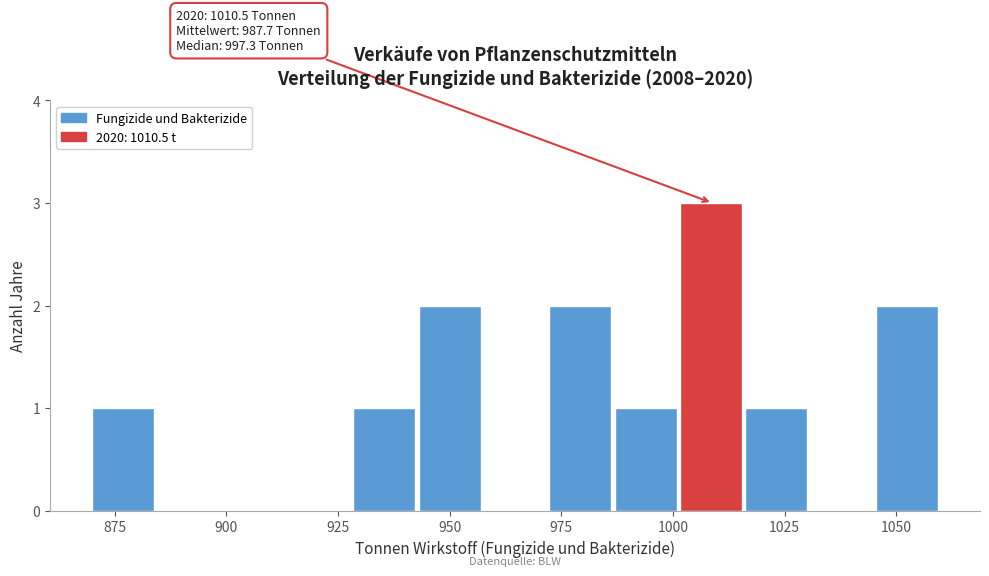

Around what value on the x-axis is the tallest bar? Give the approximate position of its centre, as read against the axis.

1010